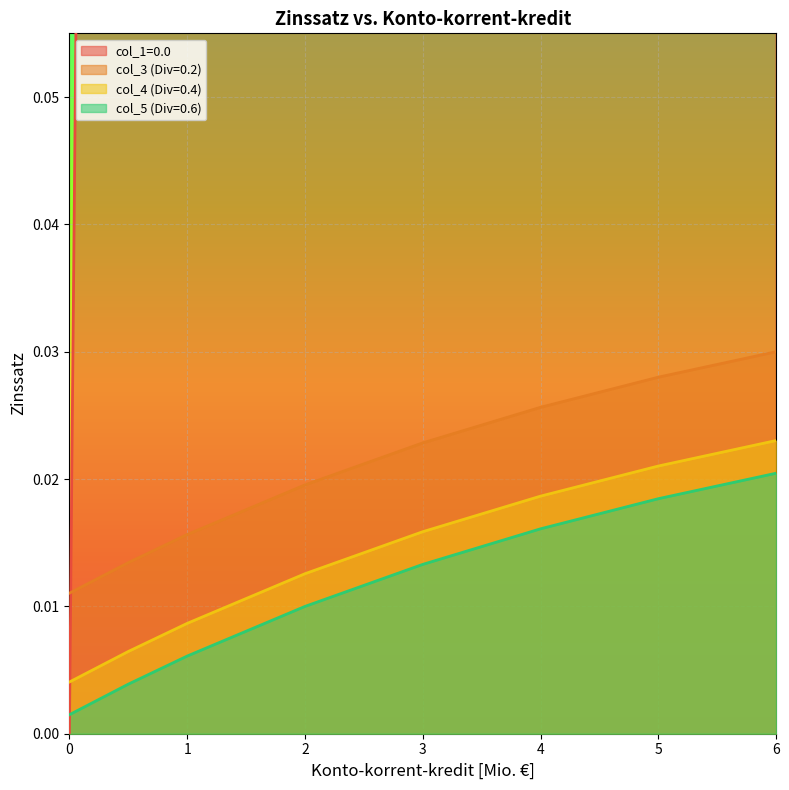

At how many categories does at least one series exceed 2?

4